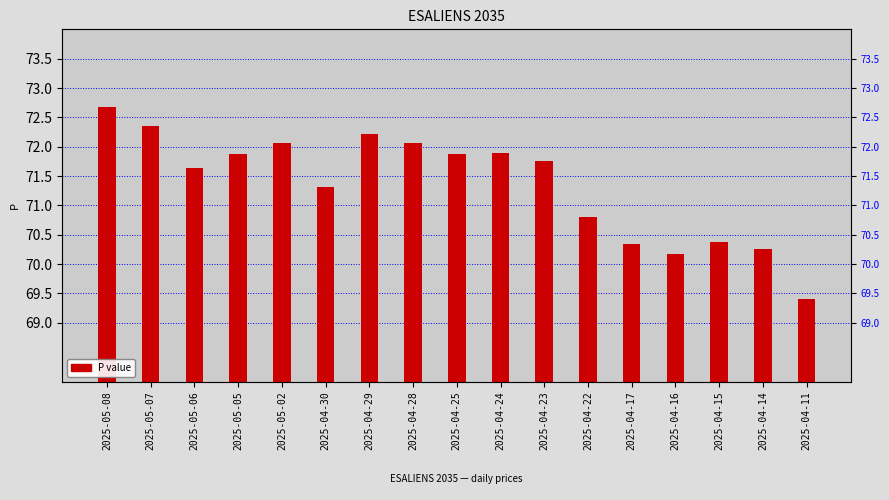

Reading left to right, extract all data points from this chart.

72.7	72.4	71.6	71.9	72.1	71.3	72.2	72.1	71.9	71.9	71.8	70.8	70.3	70.2	70.4	70.2	69.4